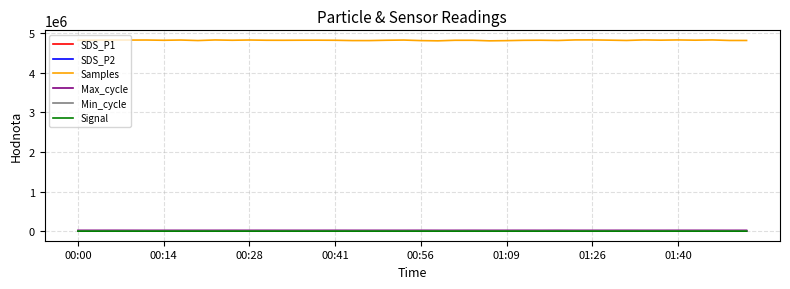

Which series has the largest total across all categories?

Samples